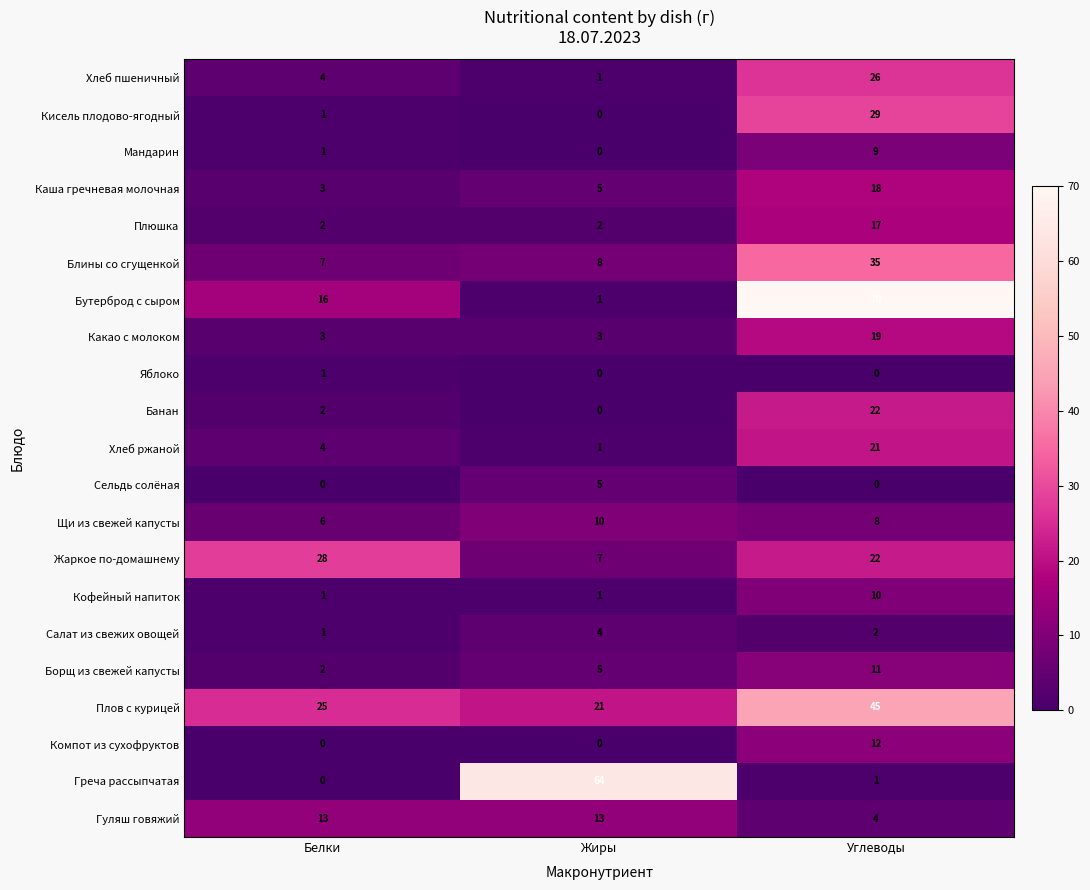

At which label is Блины со сгущенкой closest to 21?

Жиры